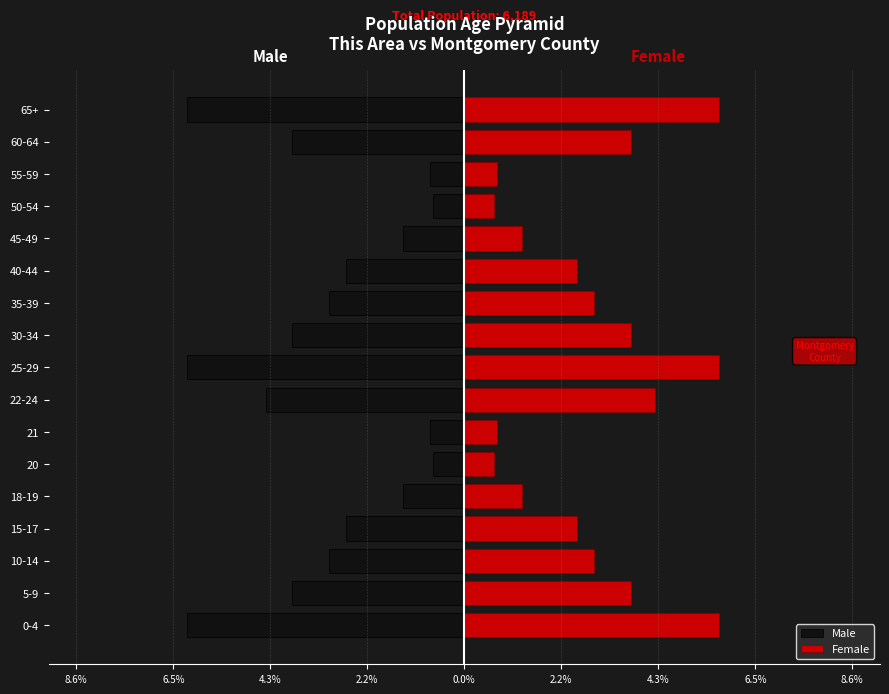

What is the greatest value displayed?

5.7